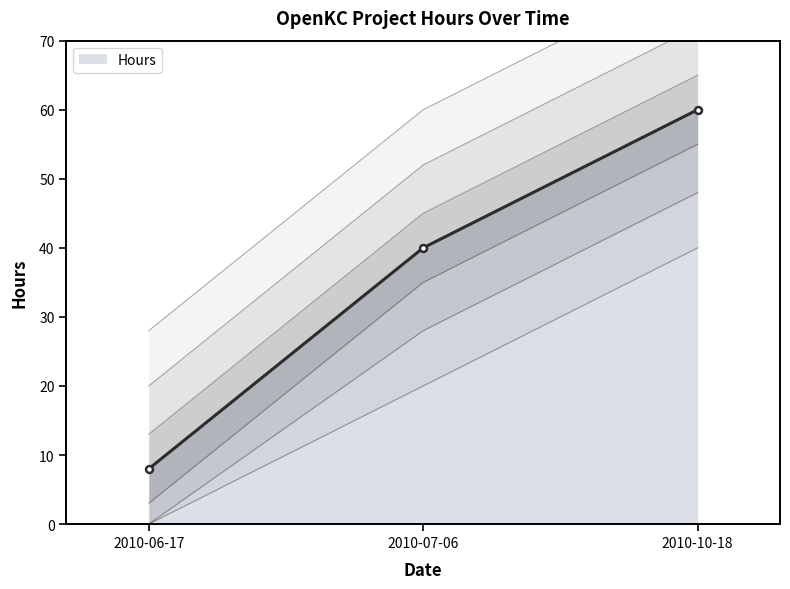

Which category has the highest value in the Hours series?

2010-10-18